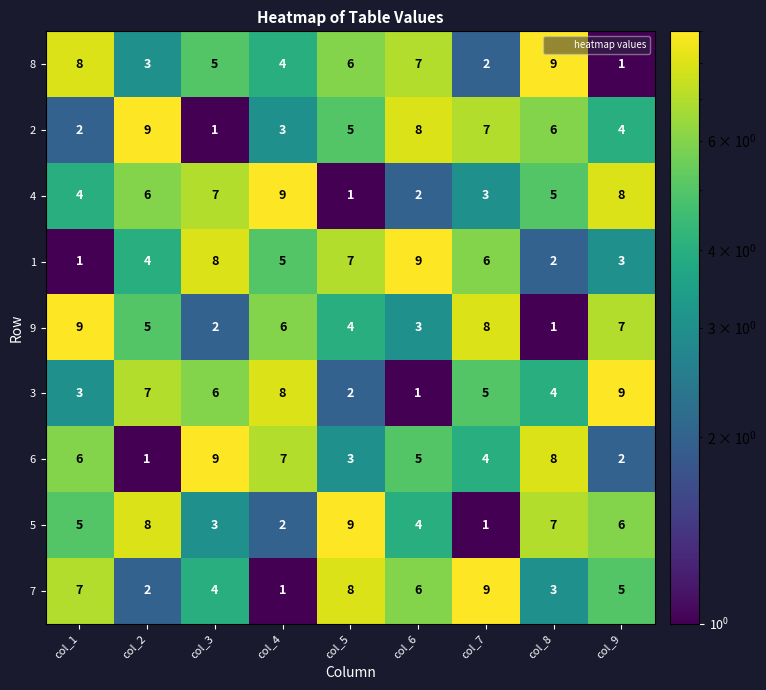

How many series are shown in this chart?

9